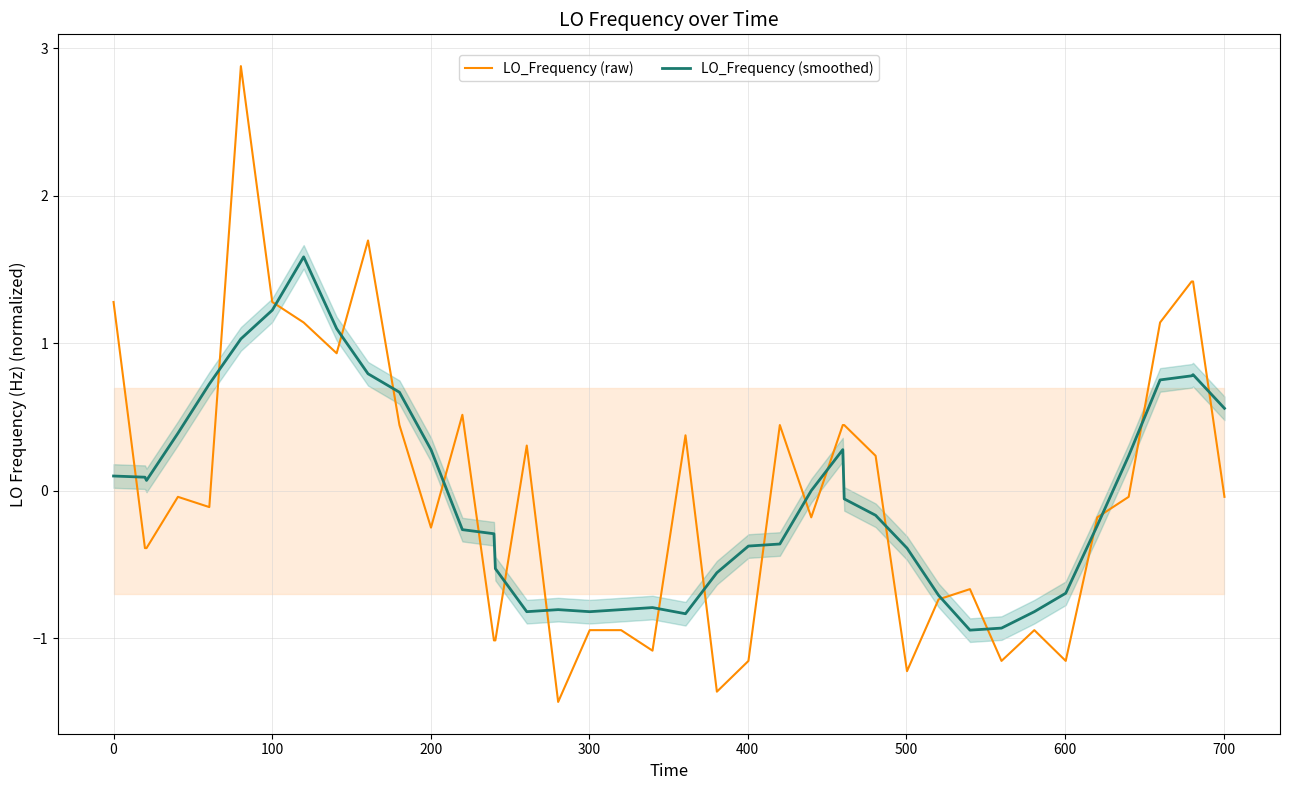

What is the lowest value of the LO_Frequency (smoothed) series?

-0.9